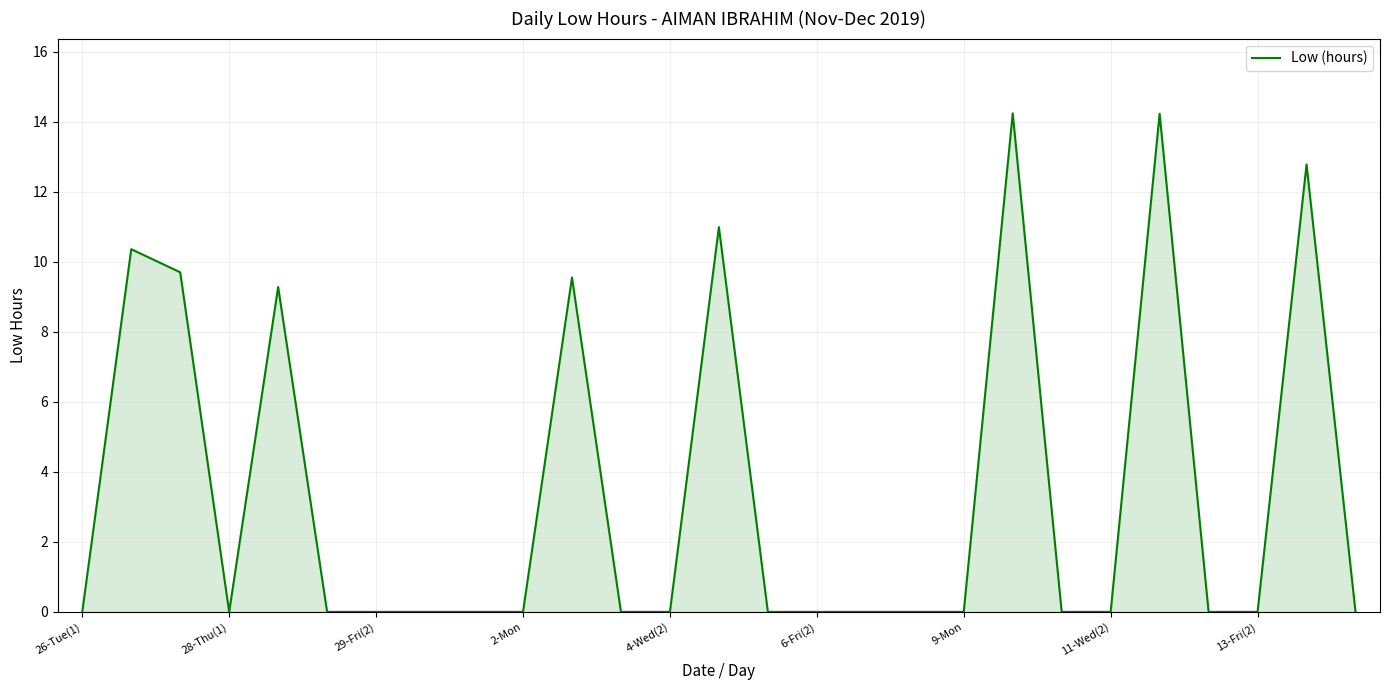

What is the greatest value displayed?

14.2